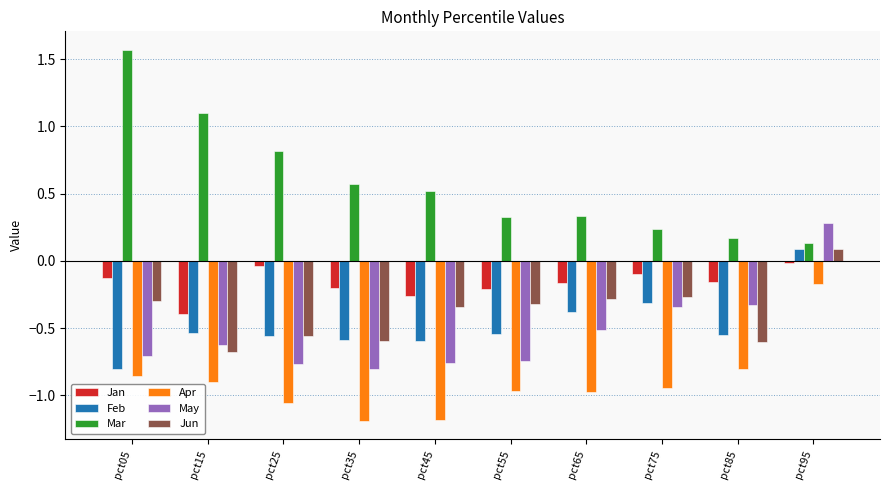

True or false: Apr has a value of -0.2 at pct05.

False